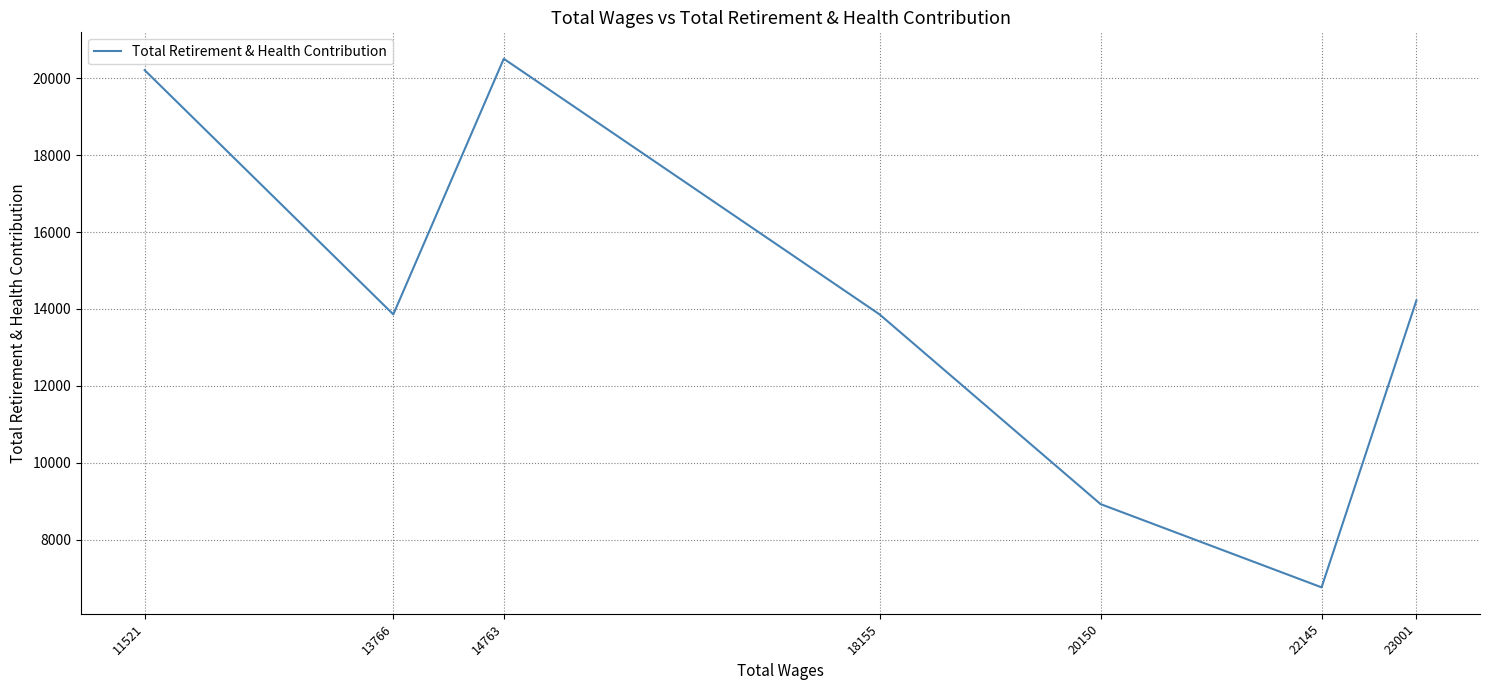

How many points are lower than both their immediate neighbors (excluding endpoints)?

2